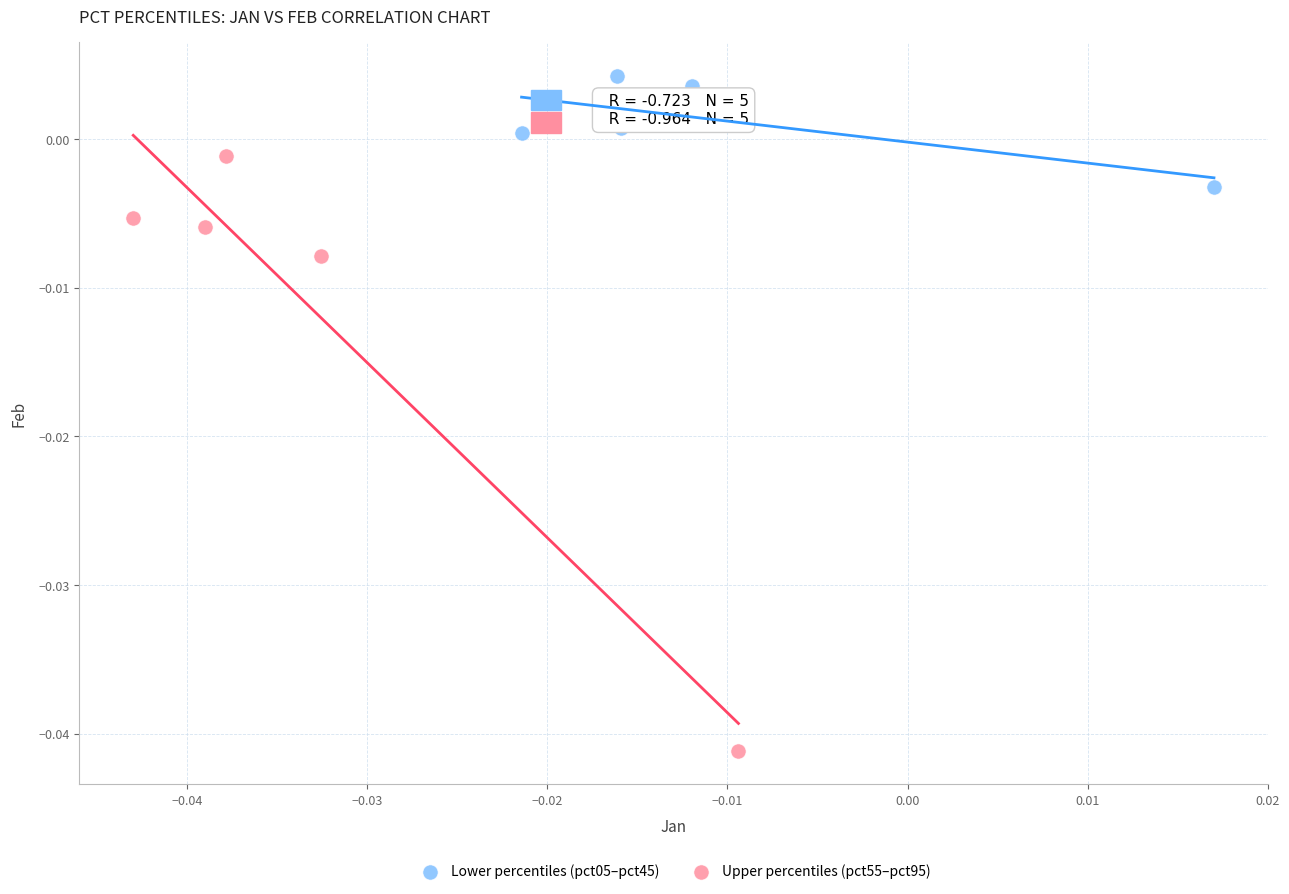

Which series reaches the maximum Y coordinate?

Lower percentiles (pct05–pct45)